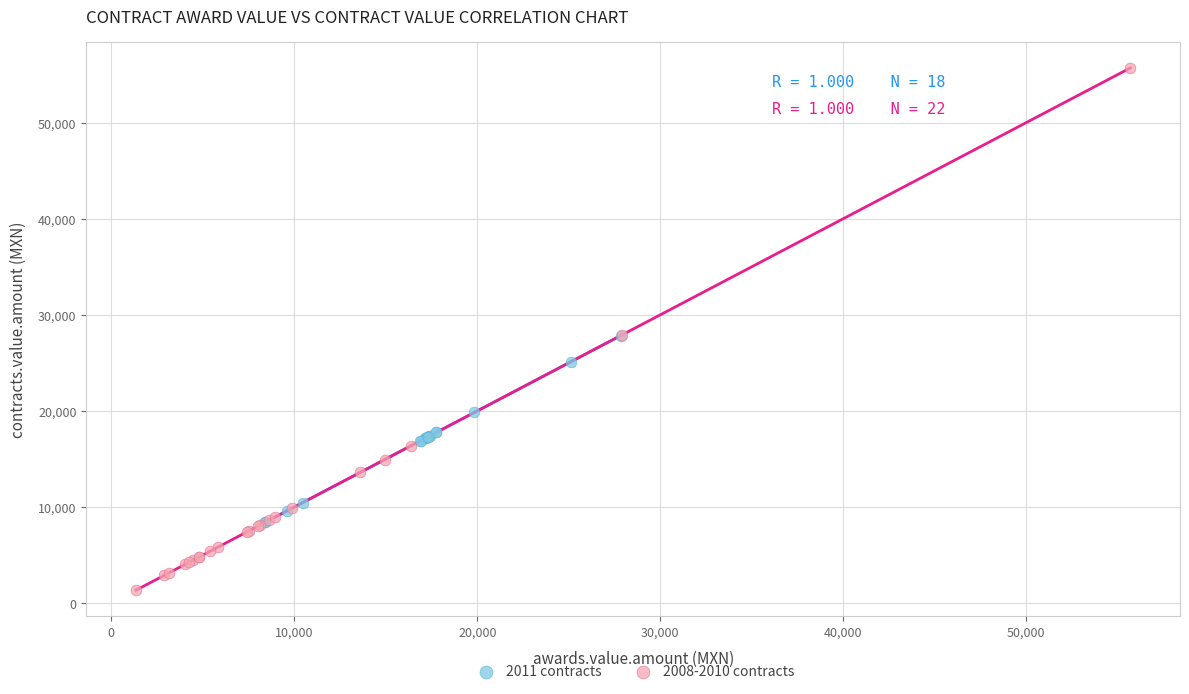

Which series has the largest Y range (max minus min)?

2008-2010 contracts